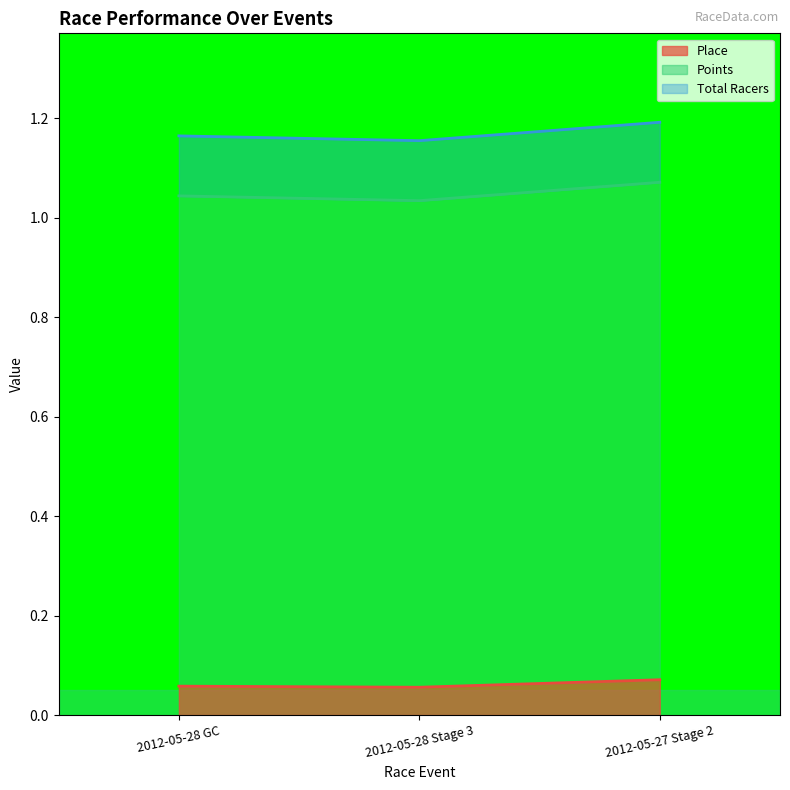

Between 2012-05-28 GC and 2012-05-27 Stage 2, which series saw the biggest shift?

Points